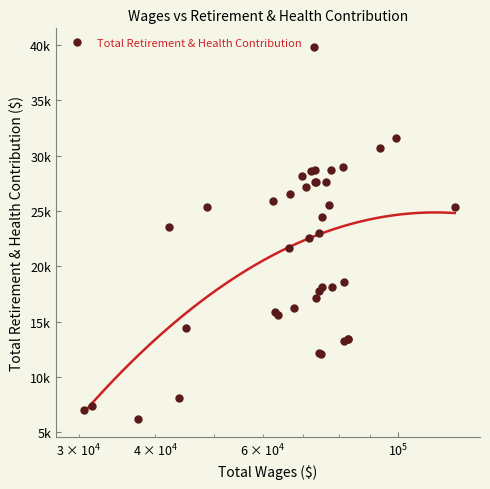

How many series are shown in this chart?

1